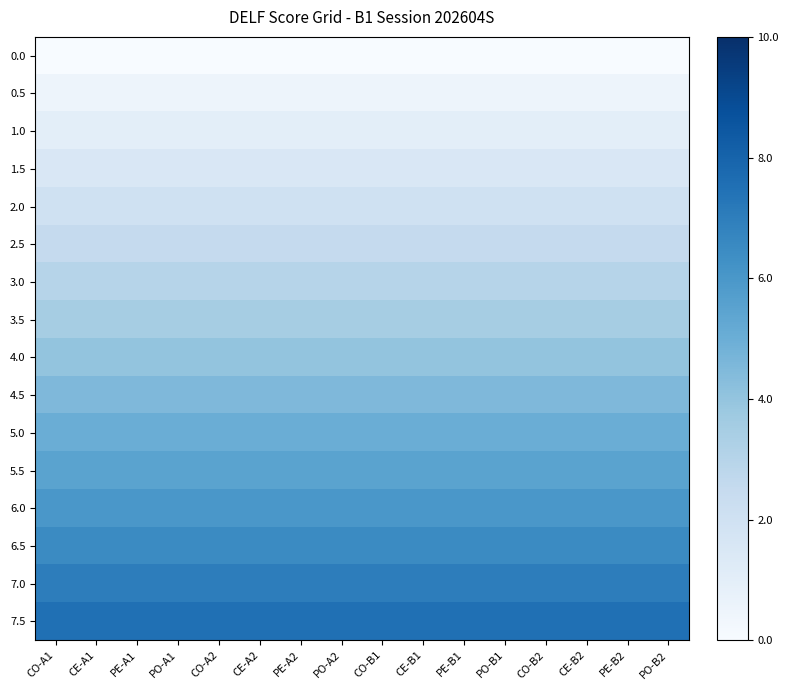

Between PO-B2 and CE-B1, which is larger?

PO-B2